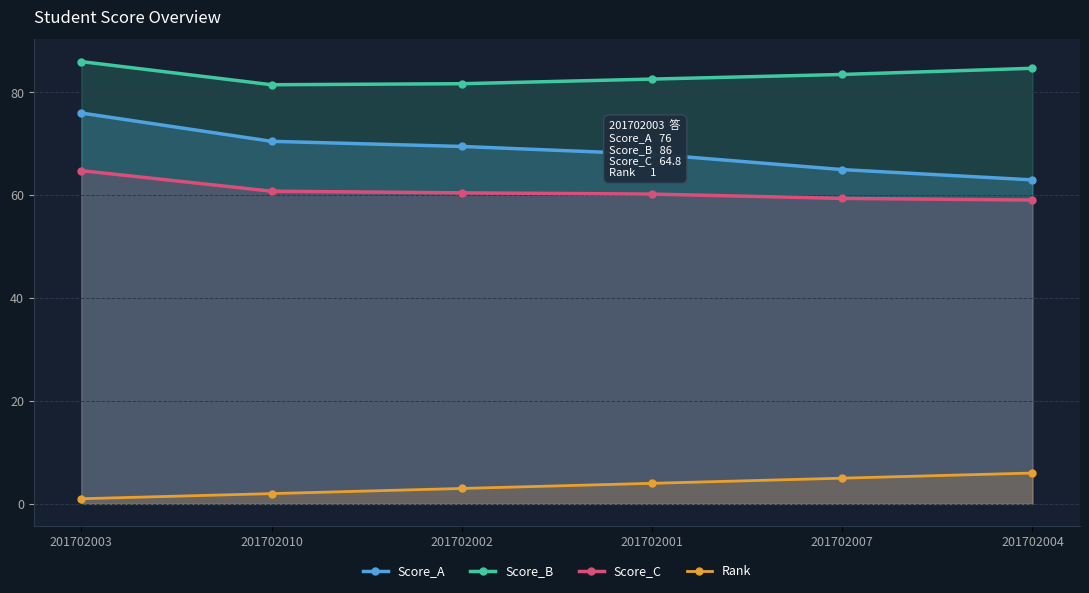

The value of Score_B at 201702010 is 81.5. True or false?

True